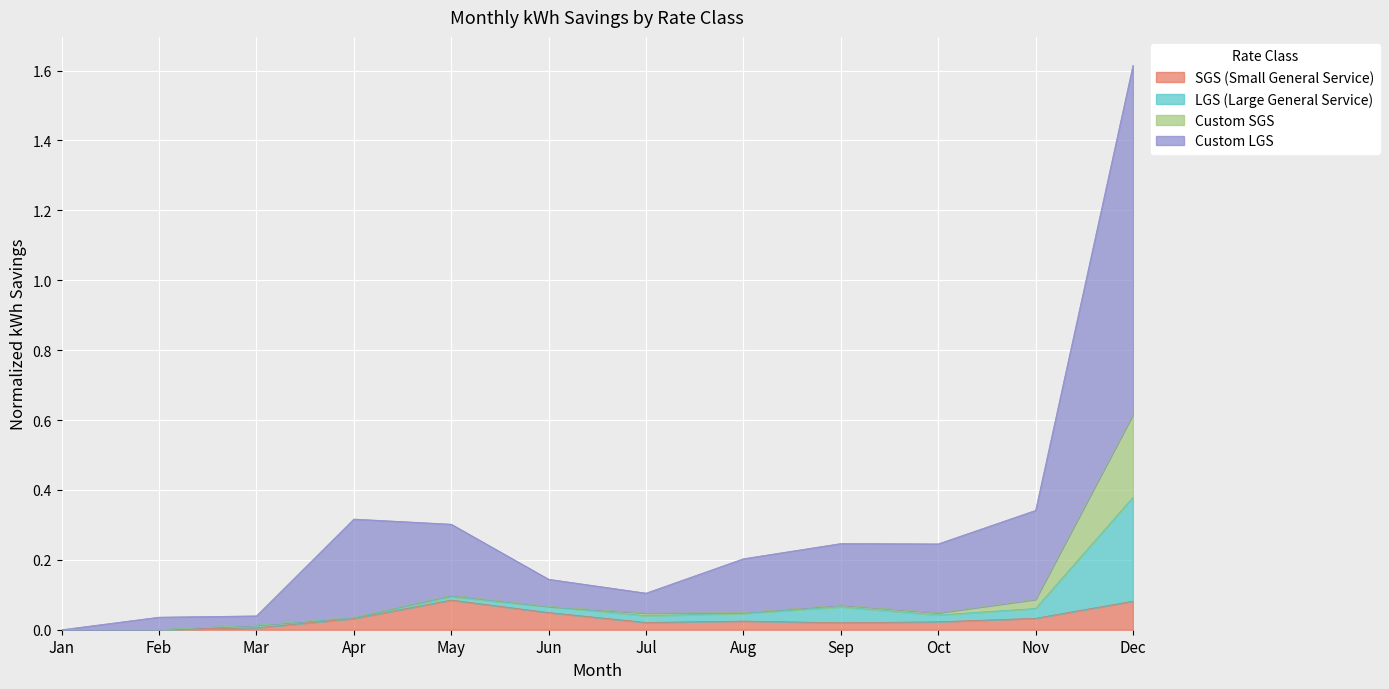

What is the highest value of the Custom LGS series?

1.6